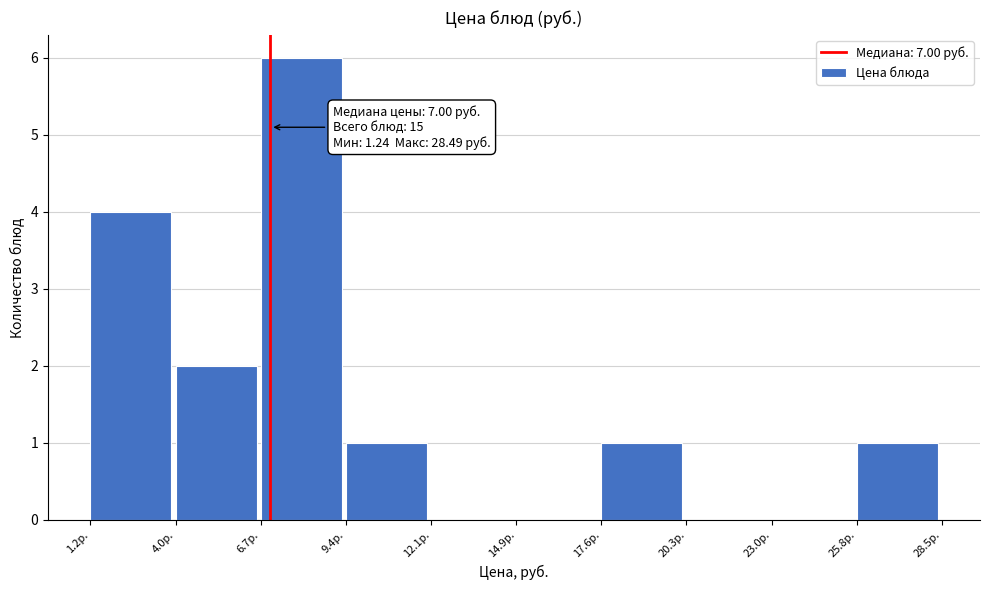

Over which range of the x-axis is the bar tallest?

6.5 to 9.5